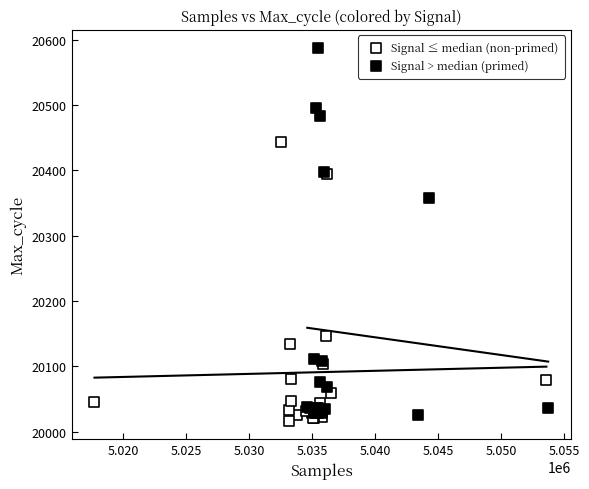

Which series reaches the maximum Y coordinate?

Signal > median (primed)